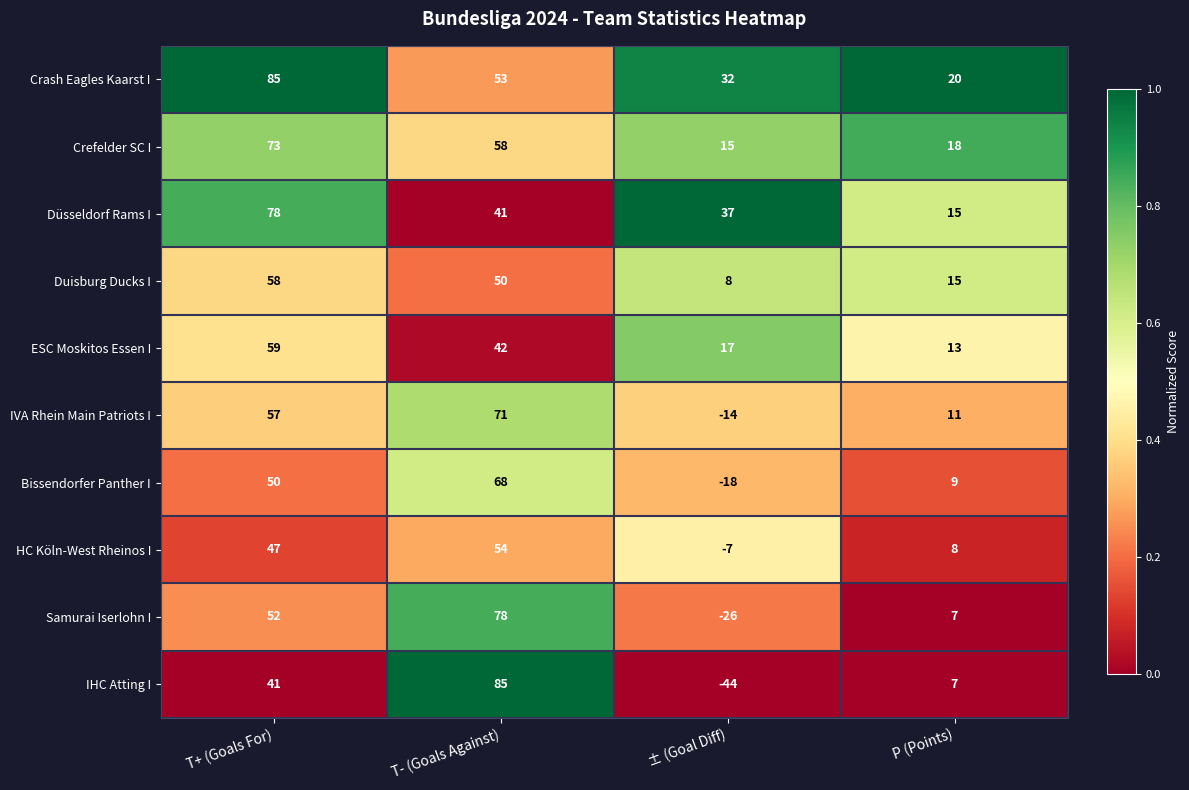

What is the sum of all IVA Rhein Main Patriots I values?

125